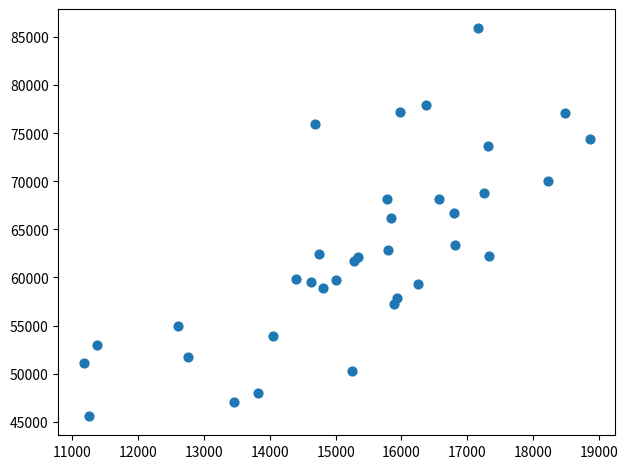

What Y value in the scatter plot is closest to 65742?

66197.5